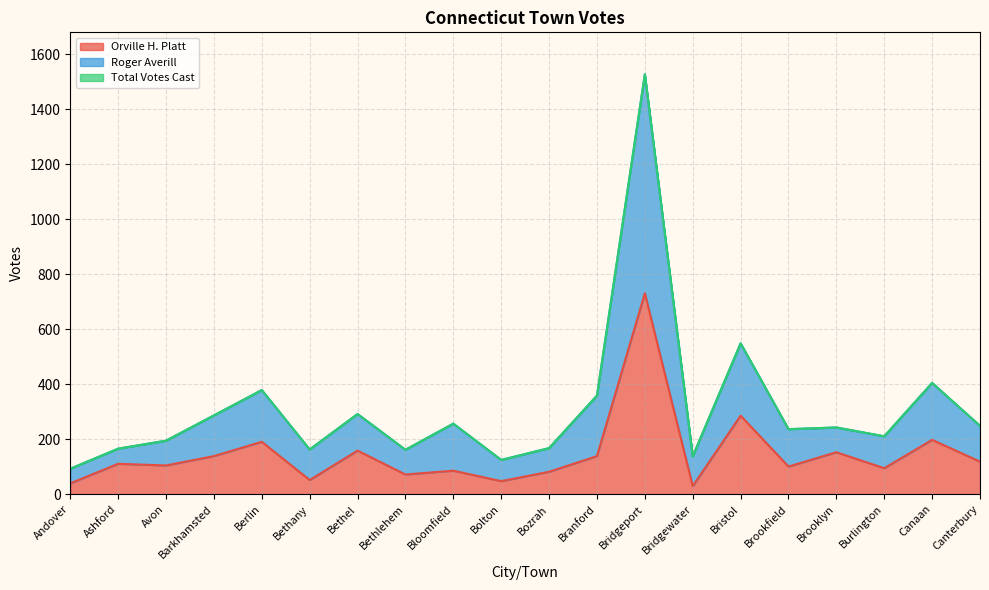

Between Barkhamsted and Bloomfield, which series saw the biggest shift?

Orville H. Platt